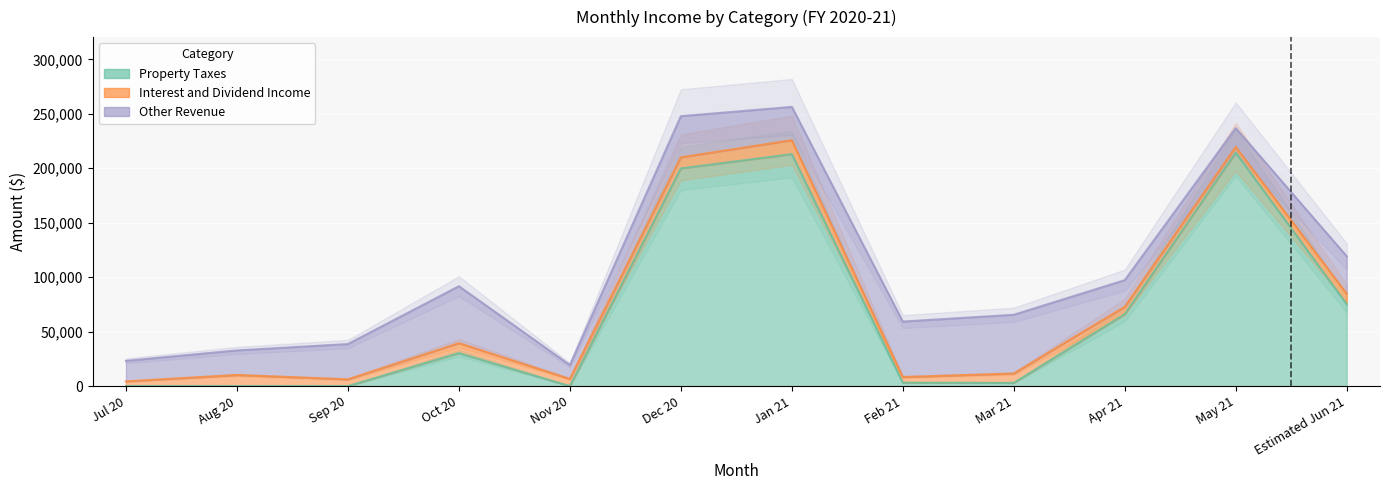

Where is Interest and Dividend Income nearest to the value 8575?

Mar 21